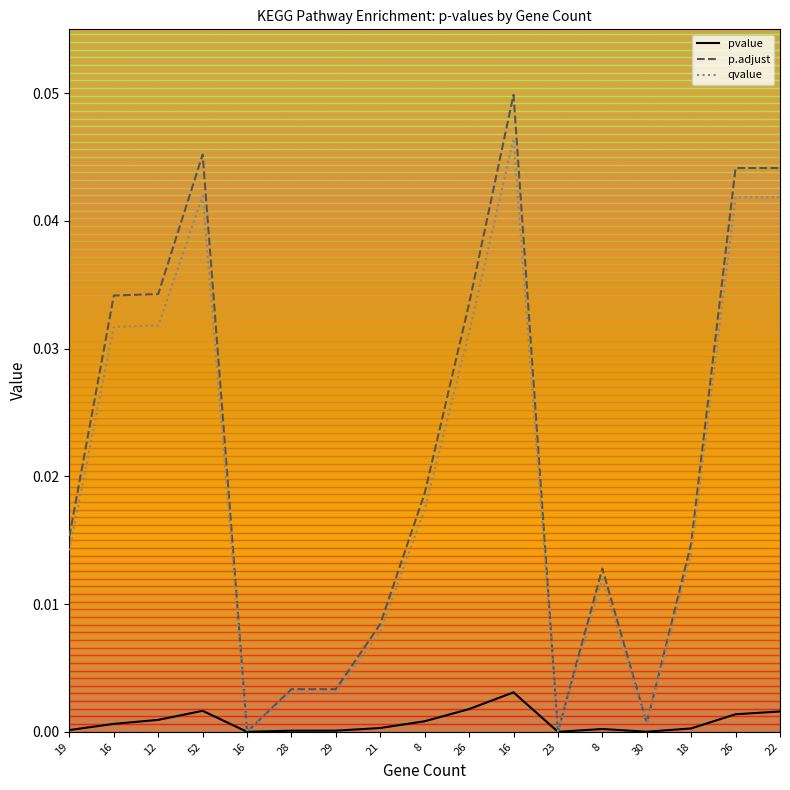

What are all the series names shown in the legend?

pvalue, p.adjust, qvalue